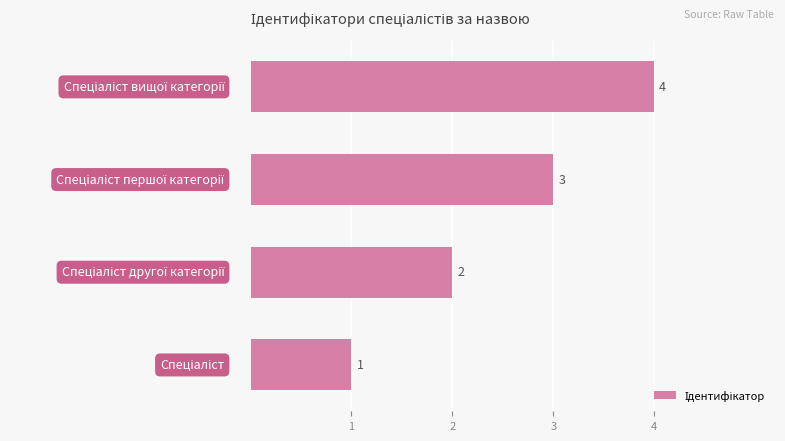

What is the difference between the maximum and minimum values?

3